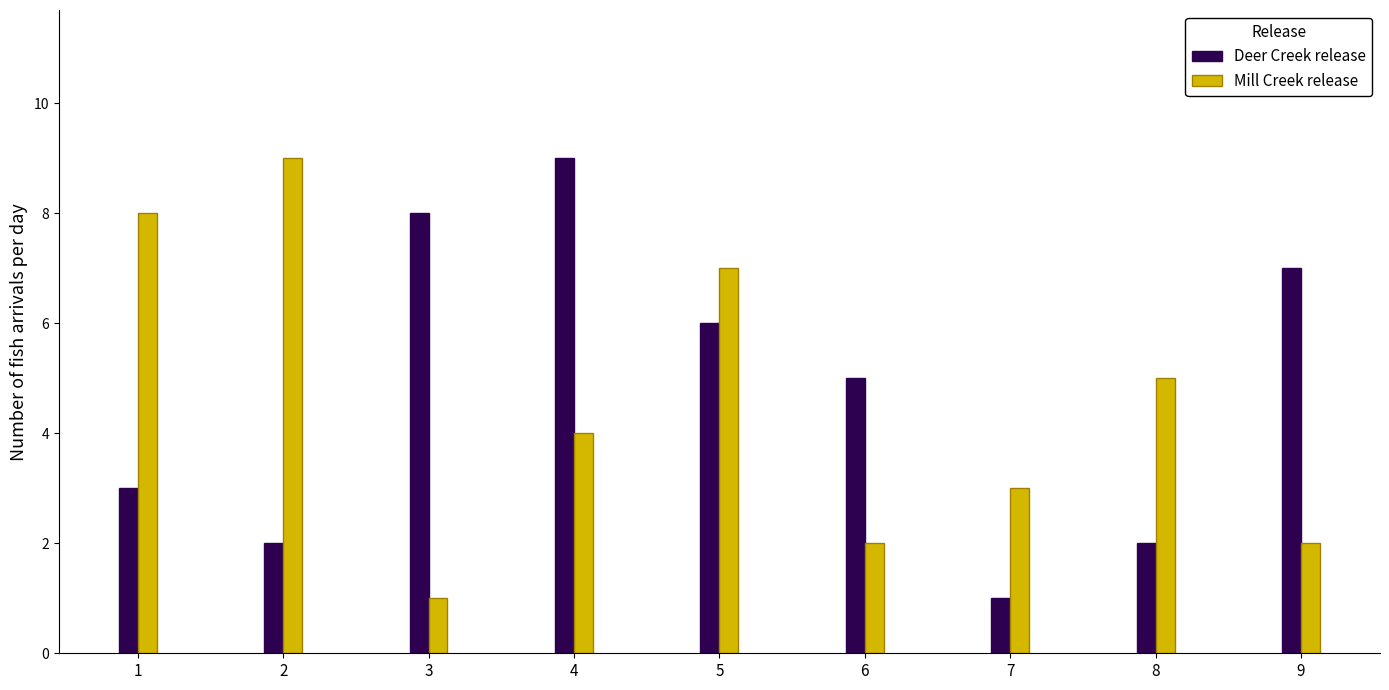

At which label is Deer Creek release closest to 5?

6